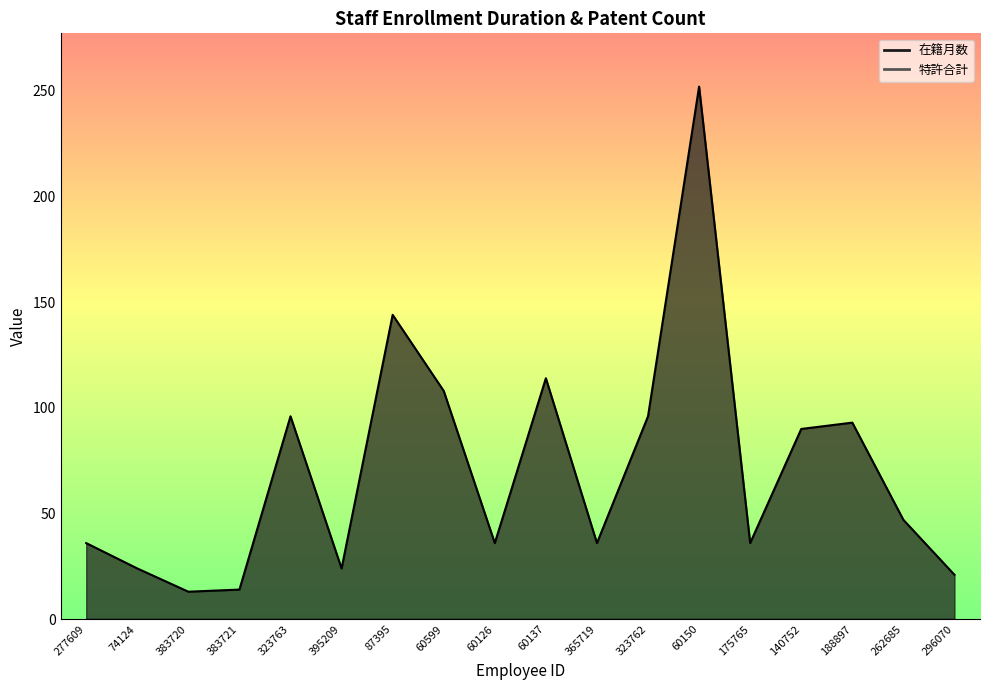

The chart shows a value of 14 at 74124. True or false?

False